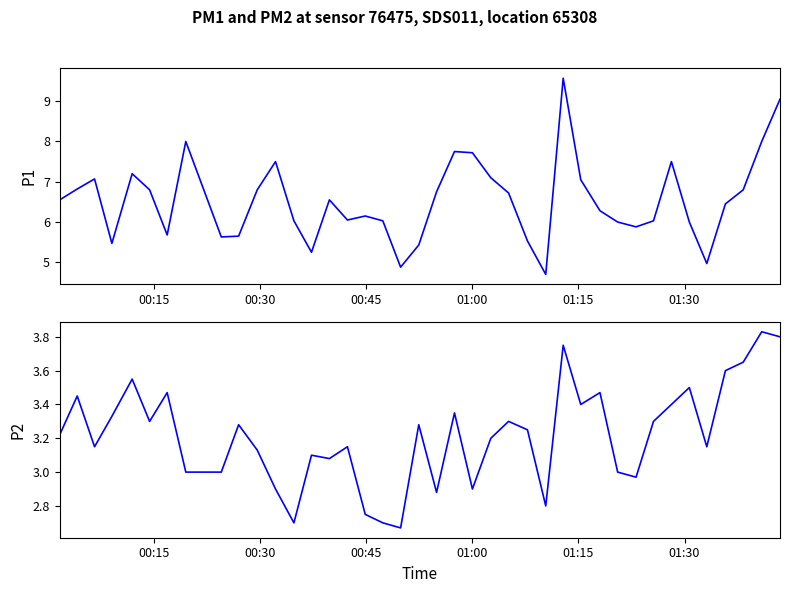

What is the minimum value for P2?

2.7